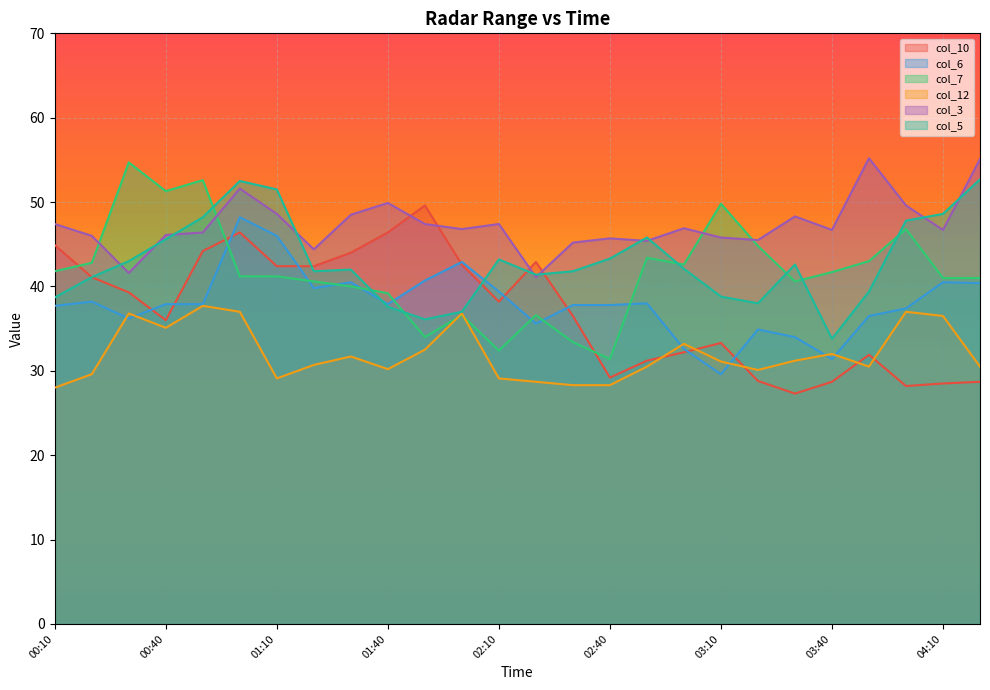

Count the number of categories in the chart.

26